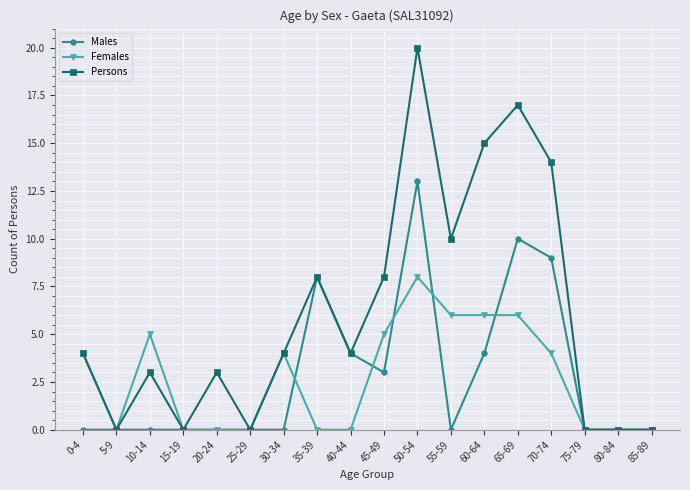

How many categories are shown in the chart?

18